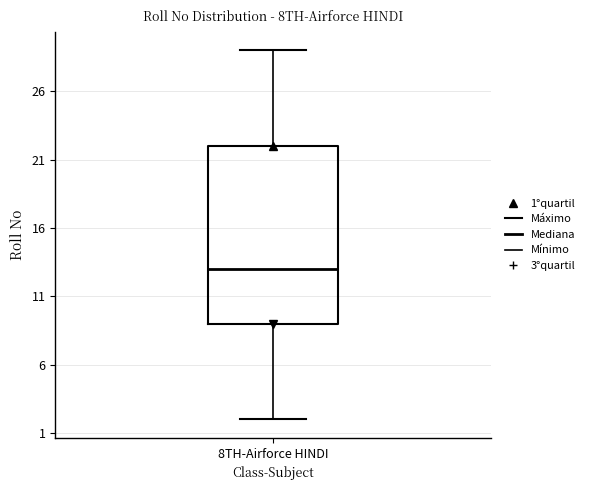

Read this box plot against the y-axis: the position of the median line, the range covered by the box, and the ends of both whiskers. The values are not printed on the chart, so give them approximately, as read against the axis.

median 13, box 9 to 22, whiskers 2 to 29